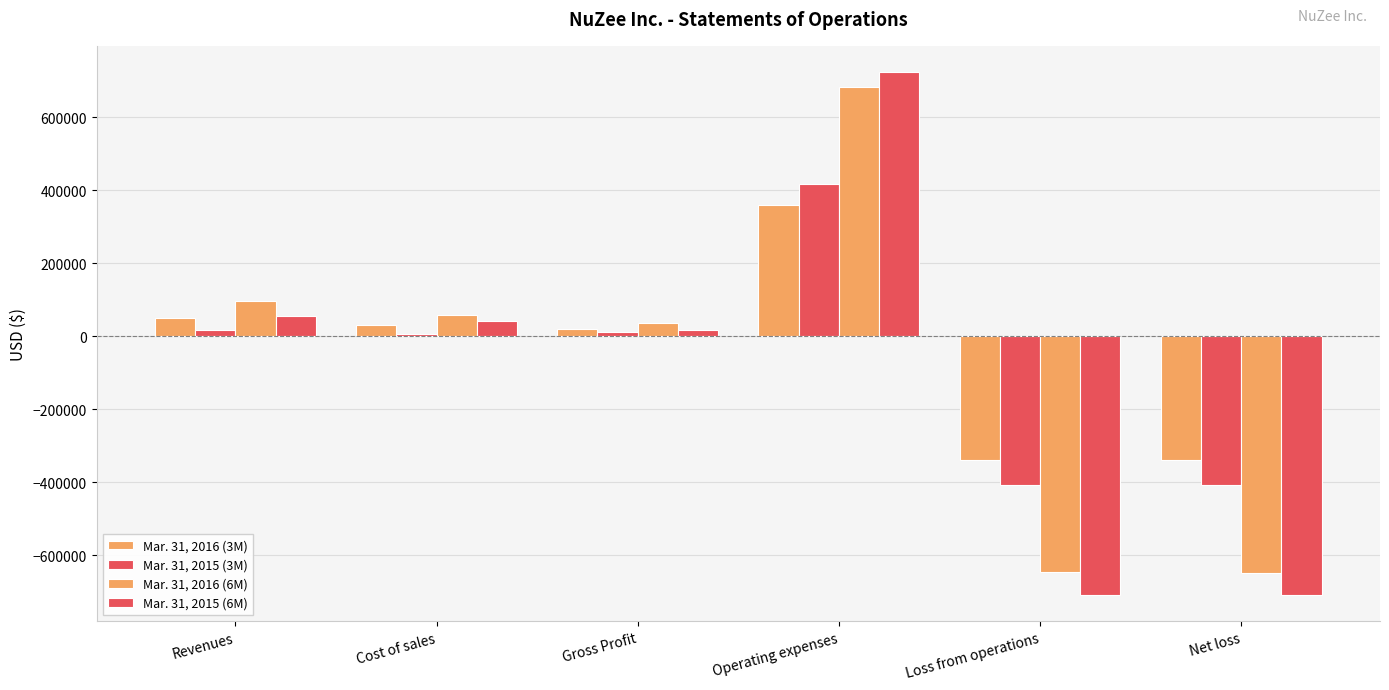

Rank the series by their average value, from highest to lowest.

Mar. 31, 2016 (3M), Mar. 31, 2015 (3M), Mar. 31, 2016 (6M), Mar. 31, 2015 (6M)